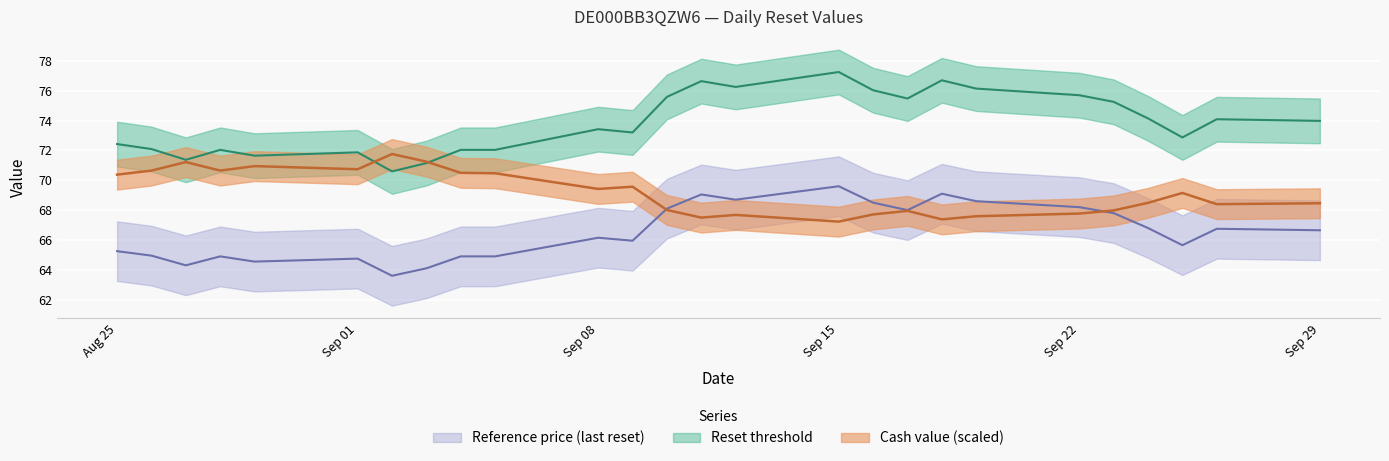

The value of Reset threshold at 2025-09-05 is 72.0. True or false?

True